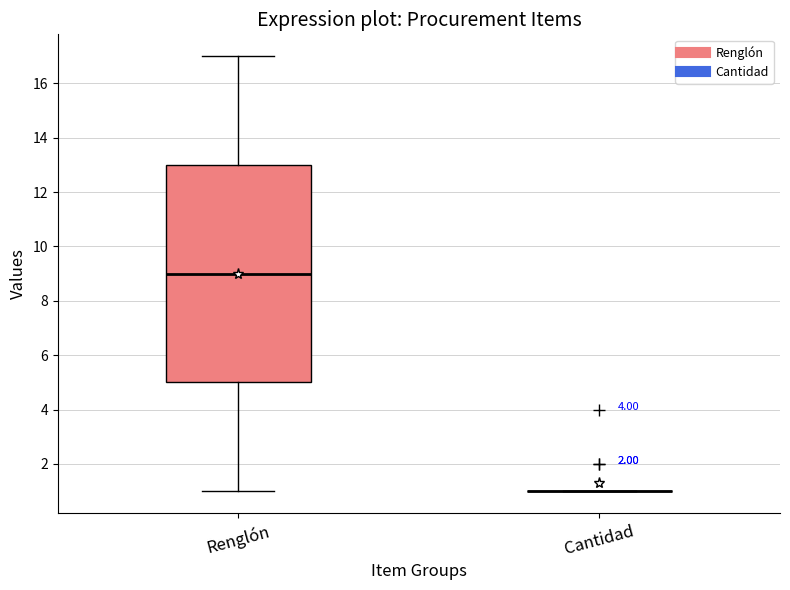

Where does the upper whisker of the box for Renglón end on the y-axis? The values are not printed on the chart, so give them approximately, as read against the axis.

17